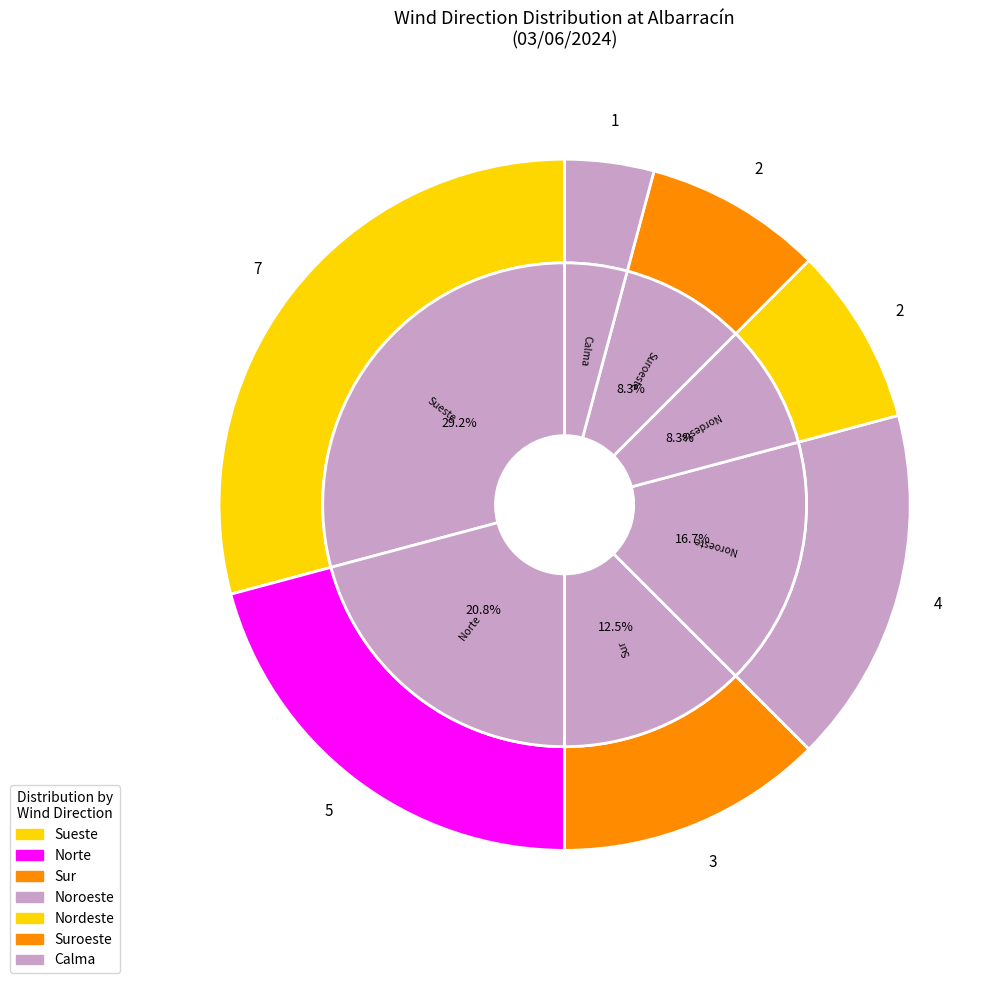

What percentage is the Noroeste slice, to the nearest percent?

17%